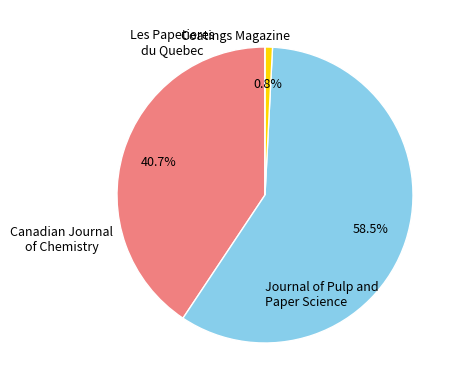

Is there any slice that represents more than half of the pie?

Yes